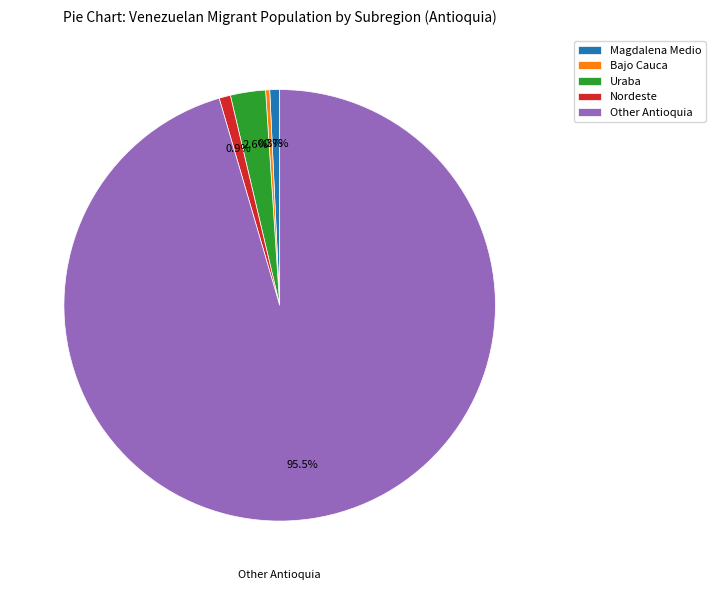

What percentage is the Uraba slice, to the nearest percent?

3%